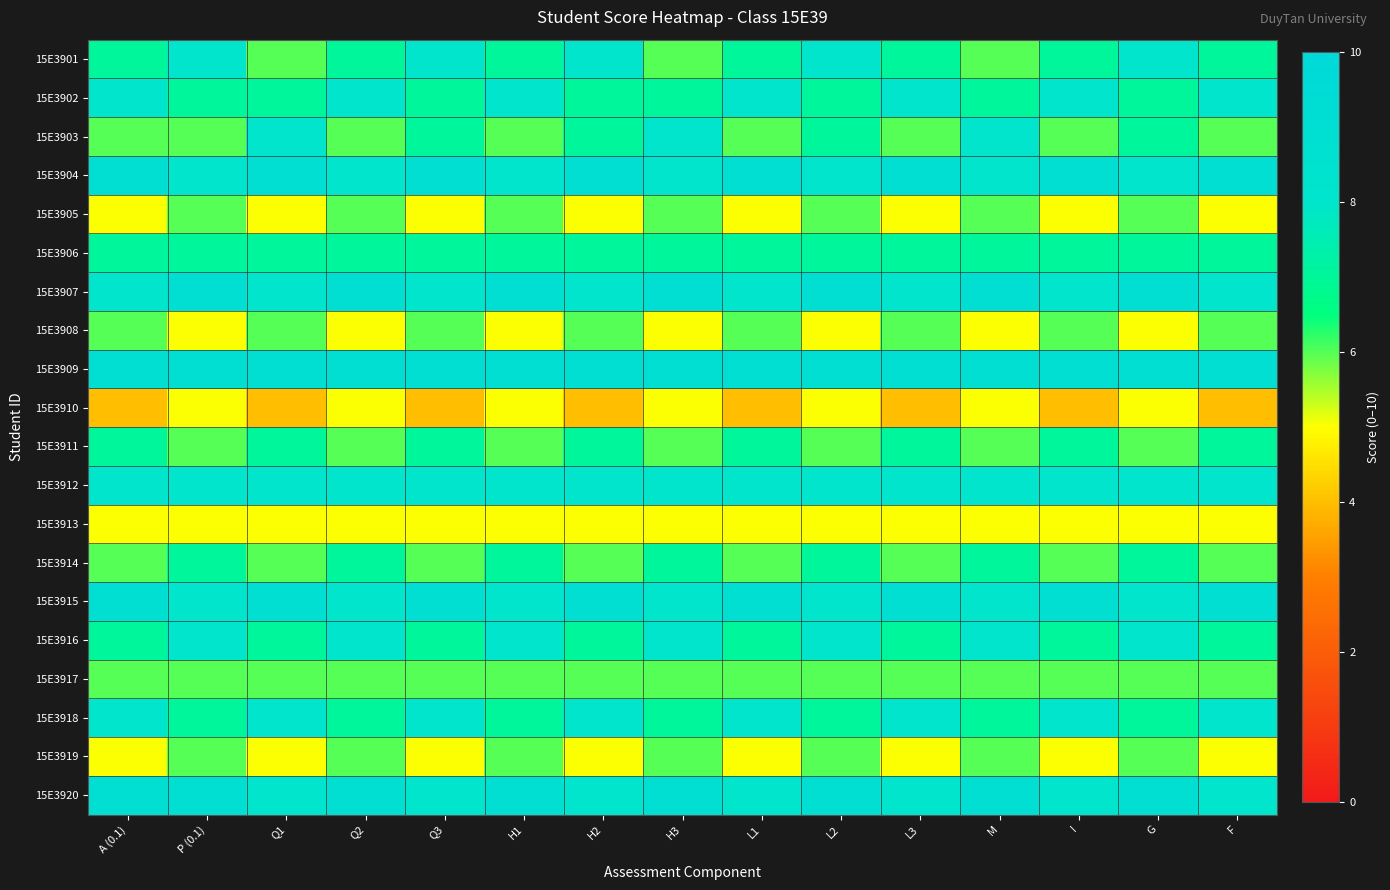

What is the spread (max minus min) of values at H2?

5